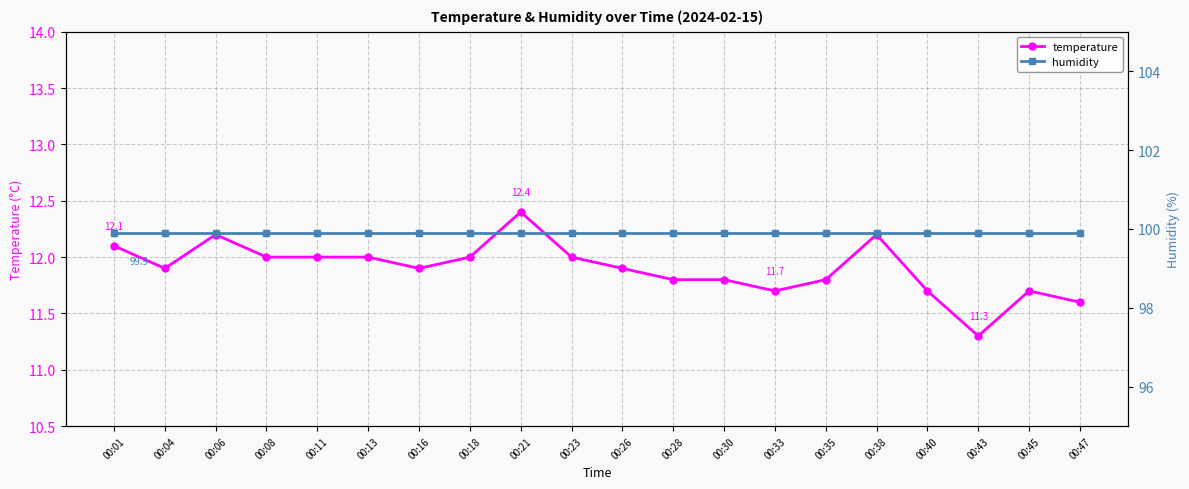

True or false: humidity has more than 1 points higher than both neighbors.

False